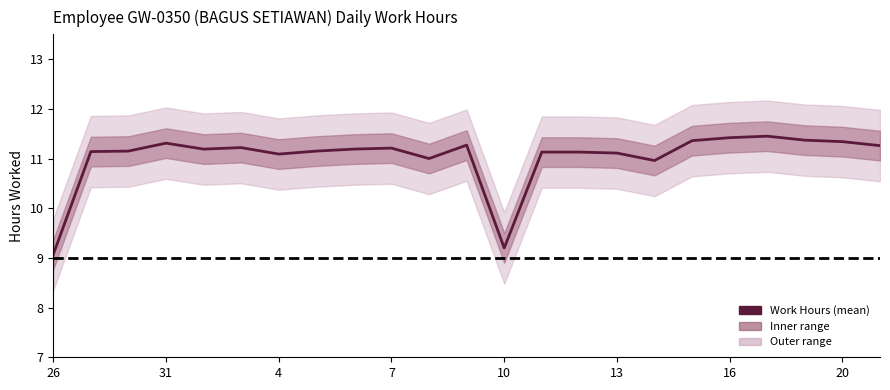

What is the minimum value shown in the chart?

9.1